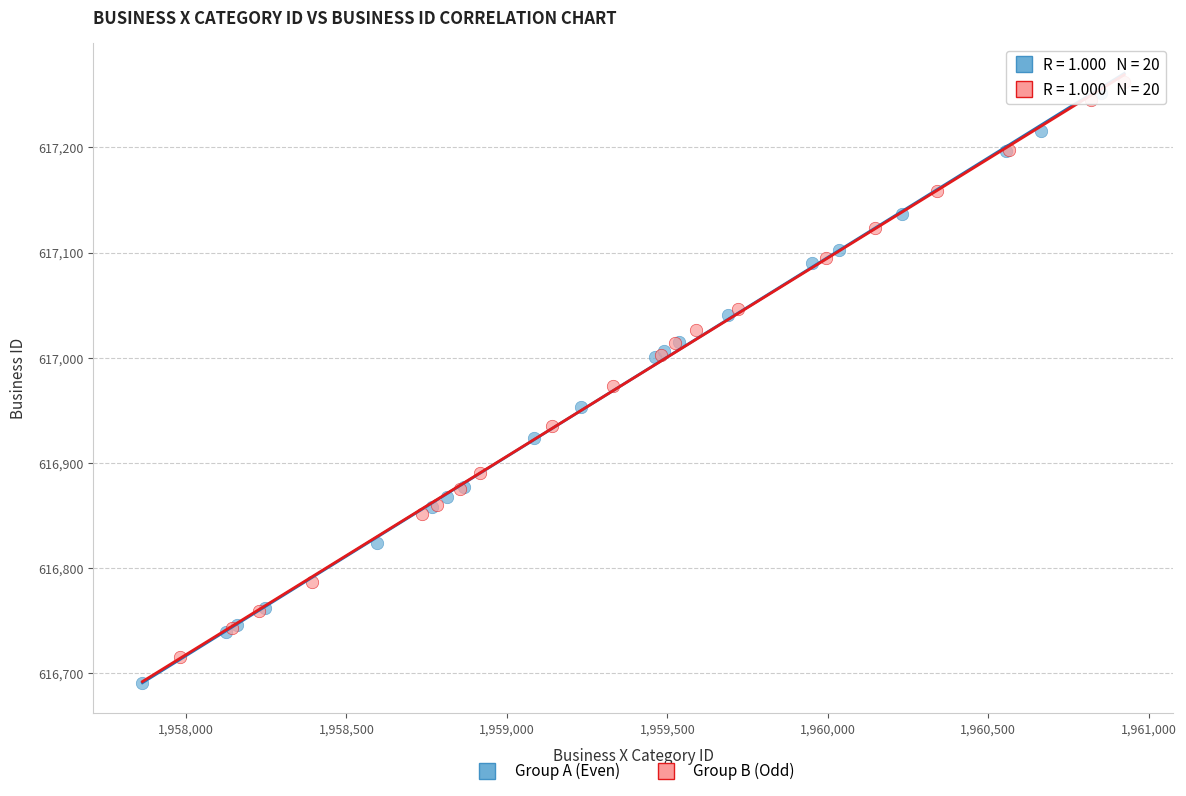

What are all the series names shown in the legend?

Group A (Even), Group B (Odd)